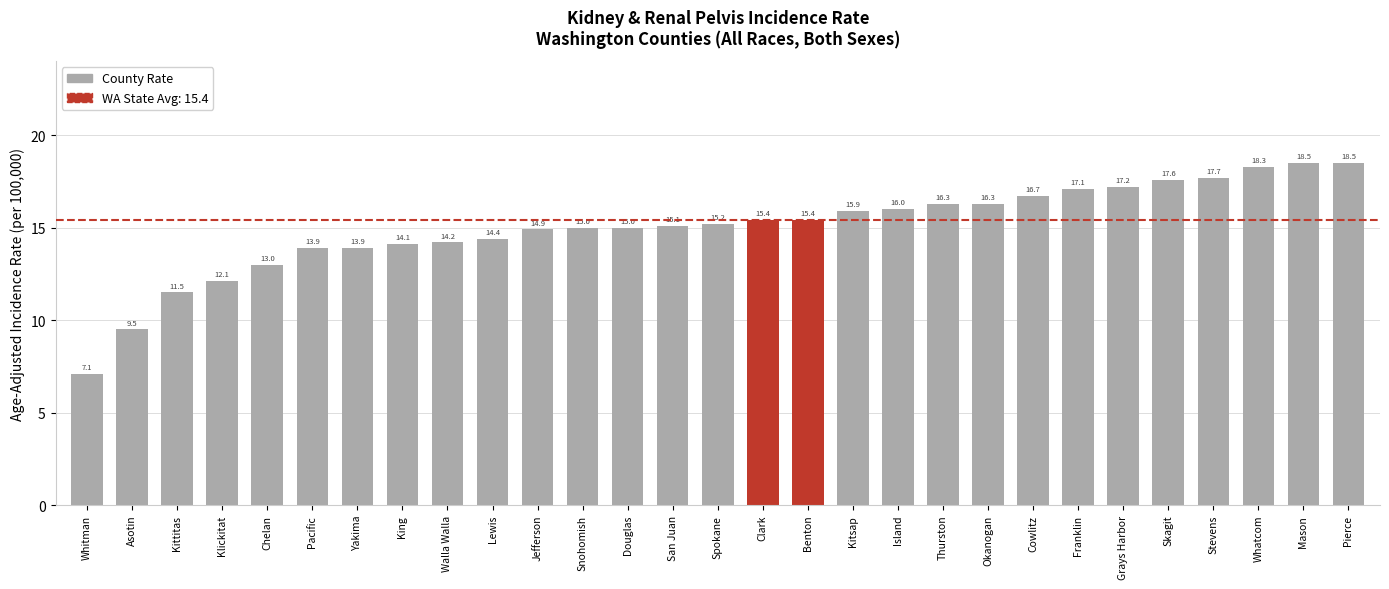

At which category does the chart reach its minimum across all series?

Whitman